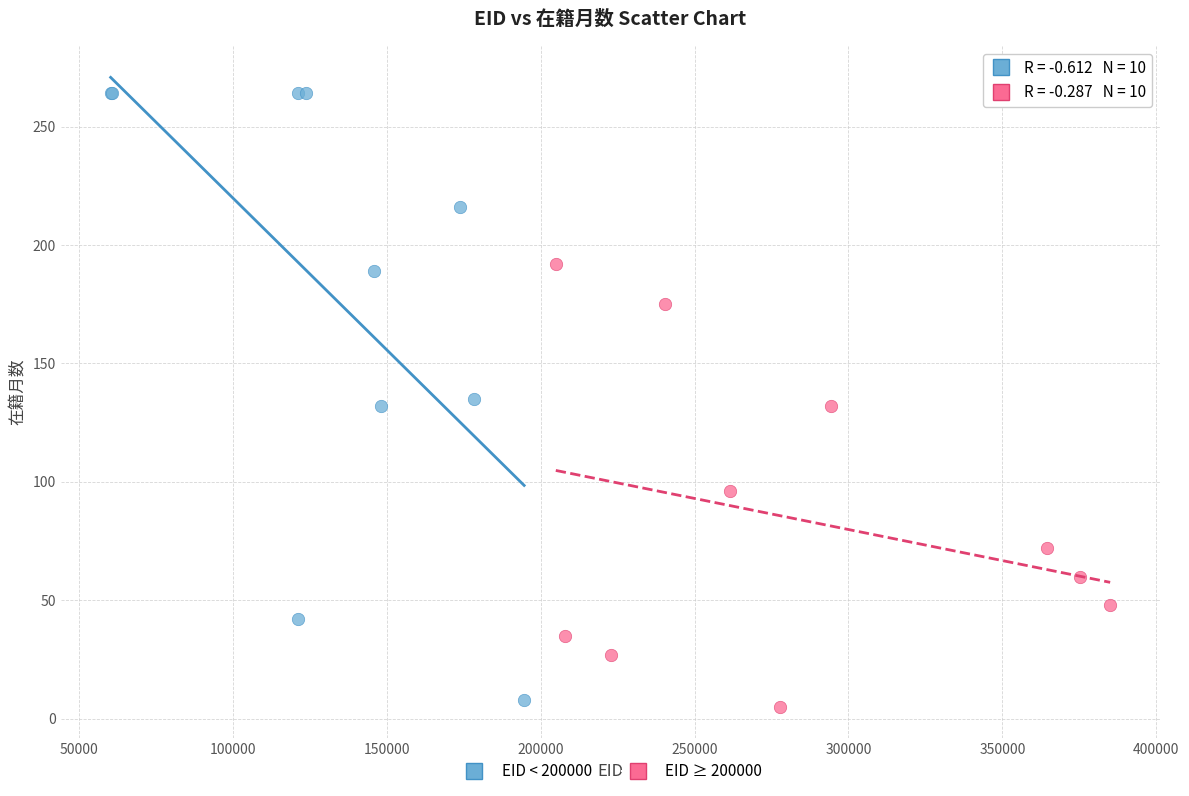

Which series has the widest spread of Y values?

EID < 200000